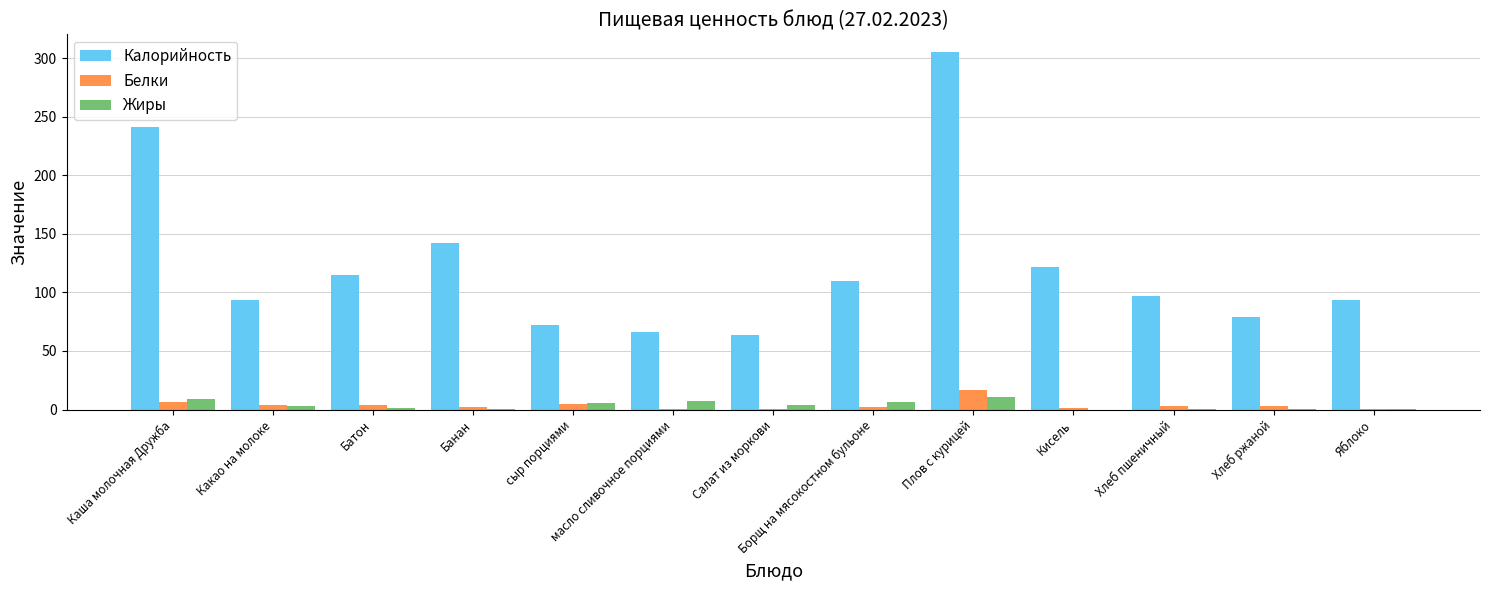

The Калорийность series shows 168.6 at Батон. True or false?

False